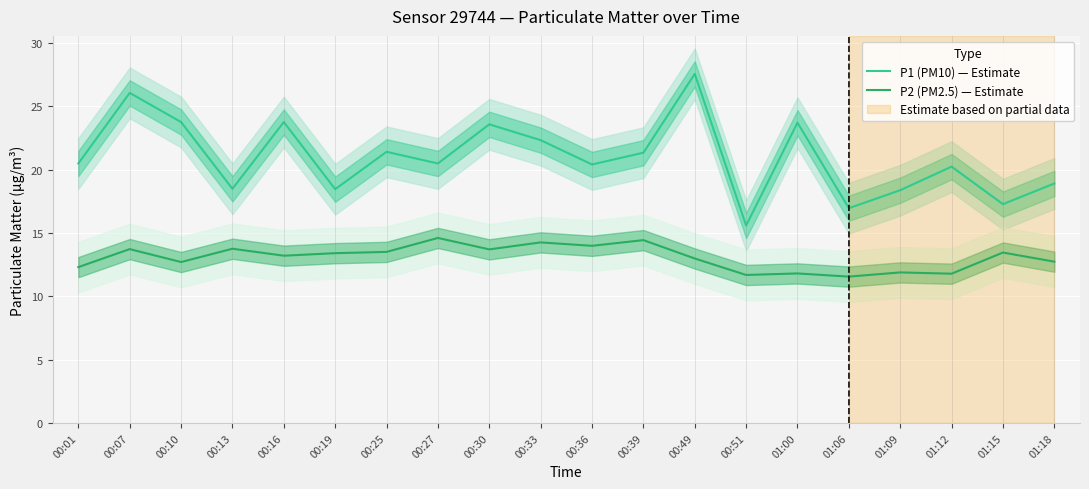

What is the value of the P2 (PM2.5) — Estimate point at the 9th from the left?

13.7